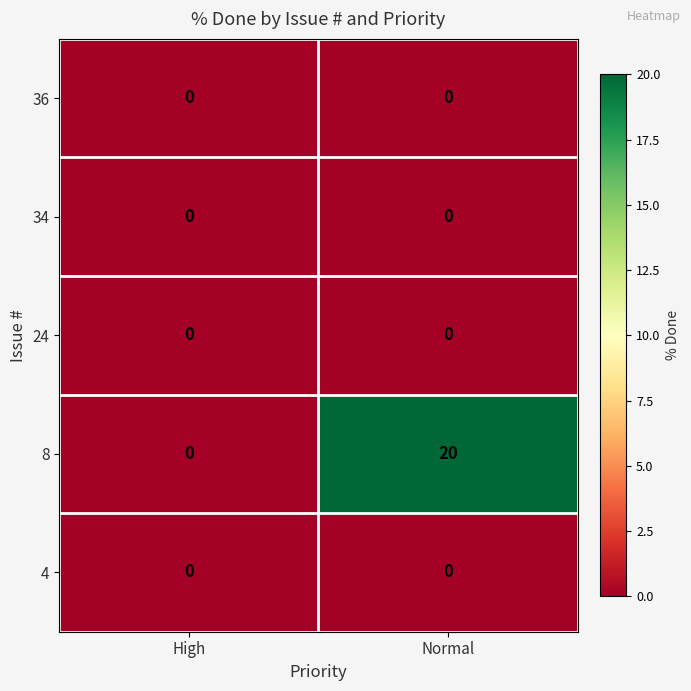

Reading left to right, transcribe all the data shown in this chart.

36: 0	0
34: 0	0
24: 0	0
8: 0	20
4: 0	0